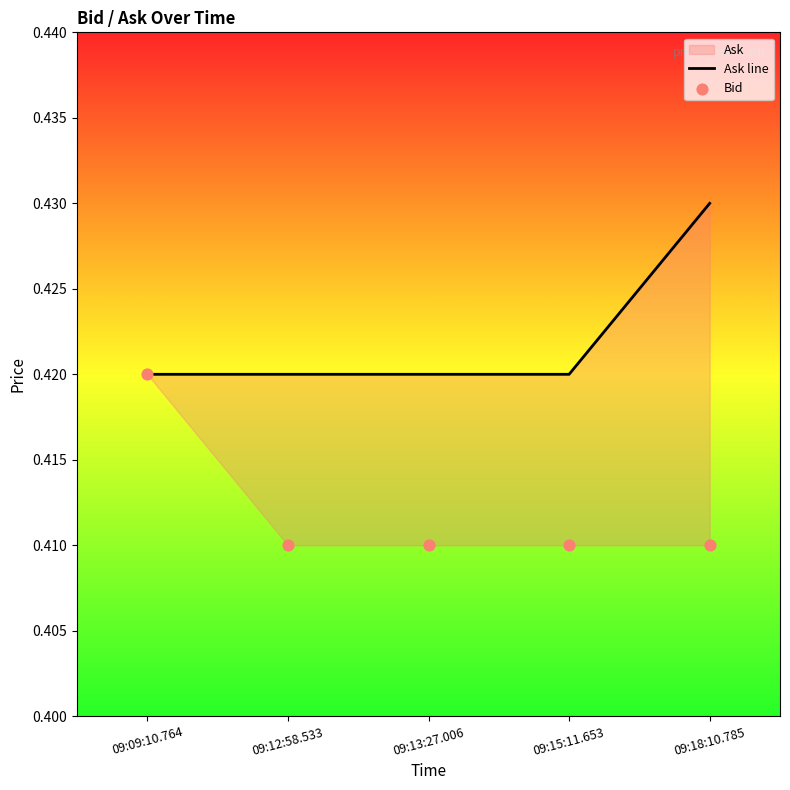

Which series reaches the maximum Y coordinate?

Ask line